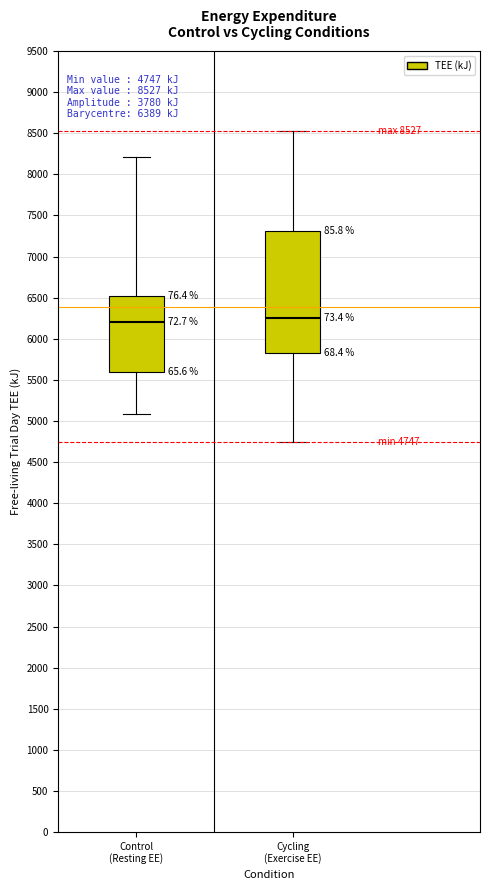

Which box is the tallest, from its lower edge to its upper edge?

Cycling (Exercise EE)